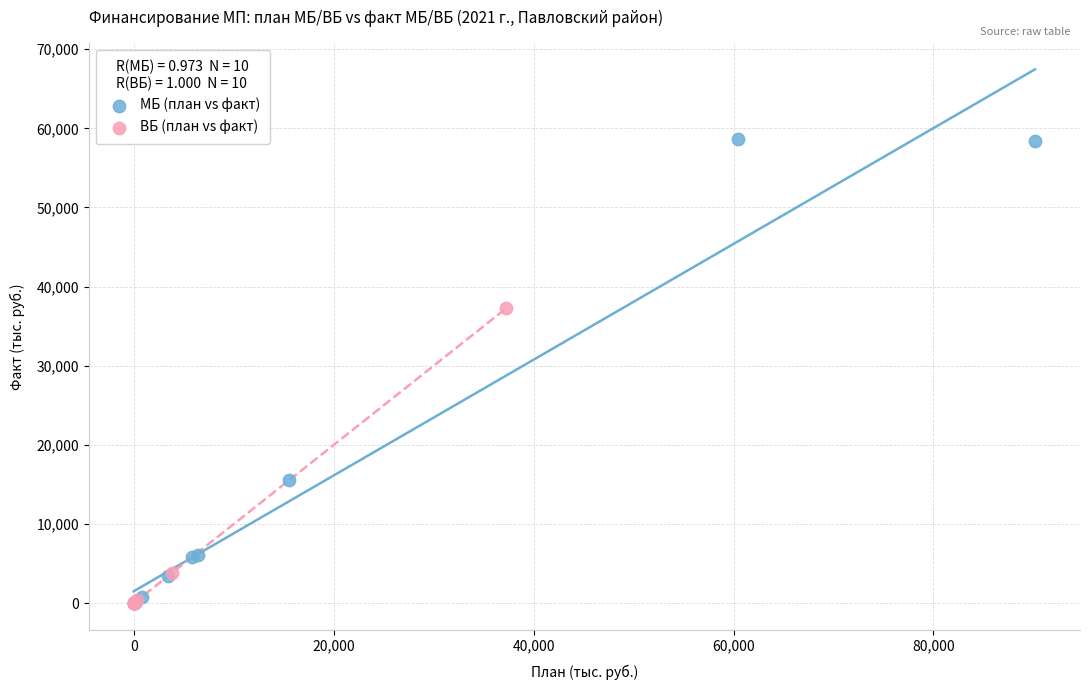

What are all the series names shown in the legend?

МБ (план vs факт), ВБ (план vs факт)